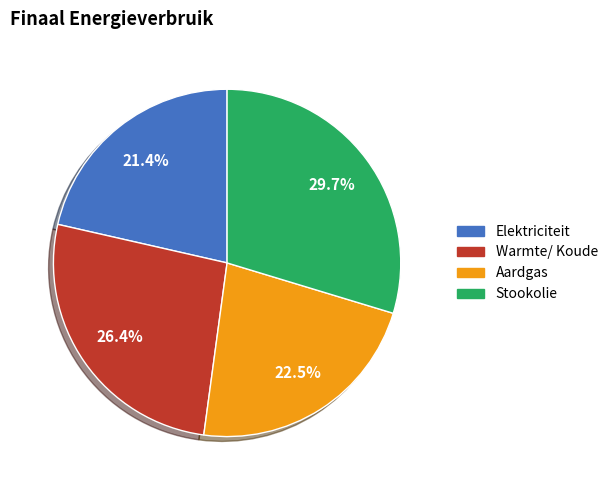

Which category has the biggest portion of the pie?

Stookolie